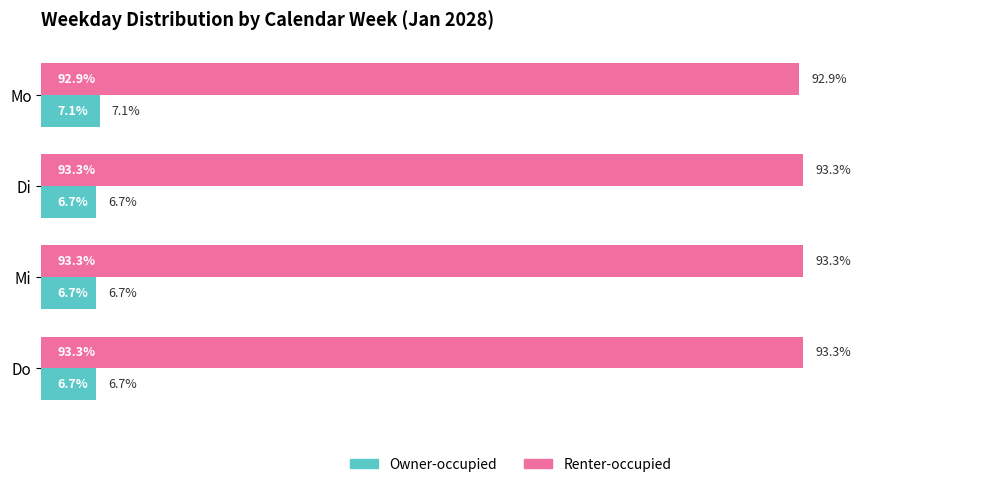

Which series has the largest total across all categories?

Renter-occupied